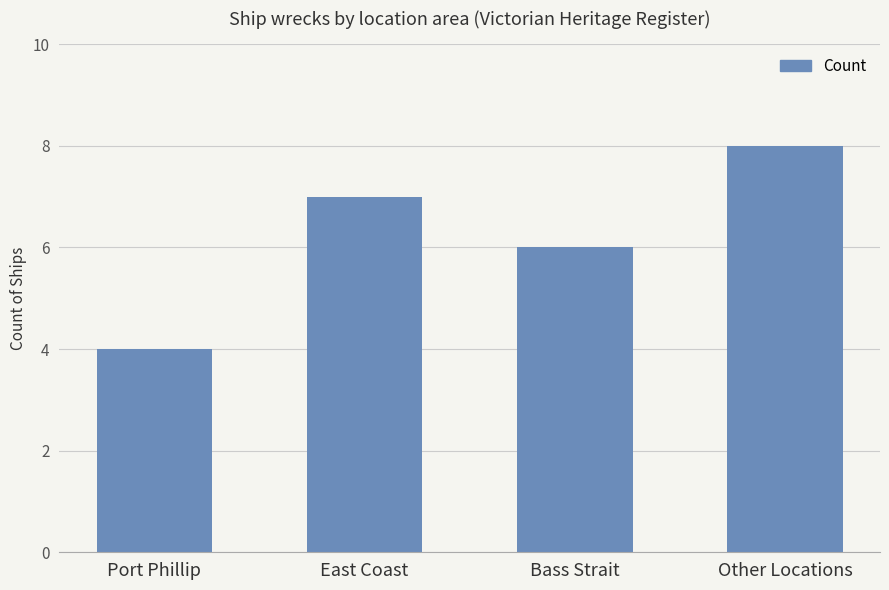

How many values are between 6 and 8?

3